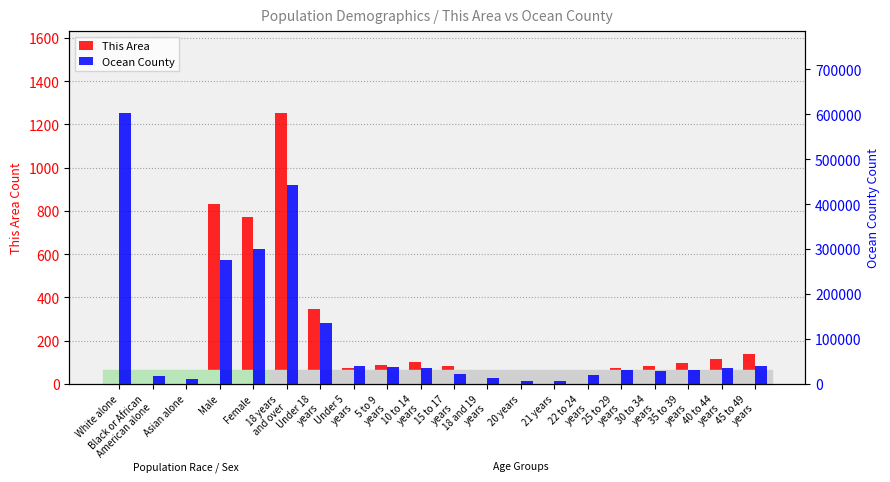

What position from the left is 45 to 49
years?

20